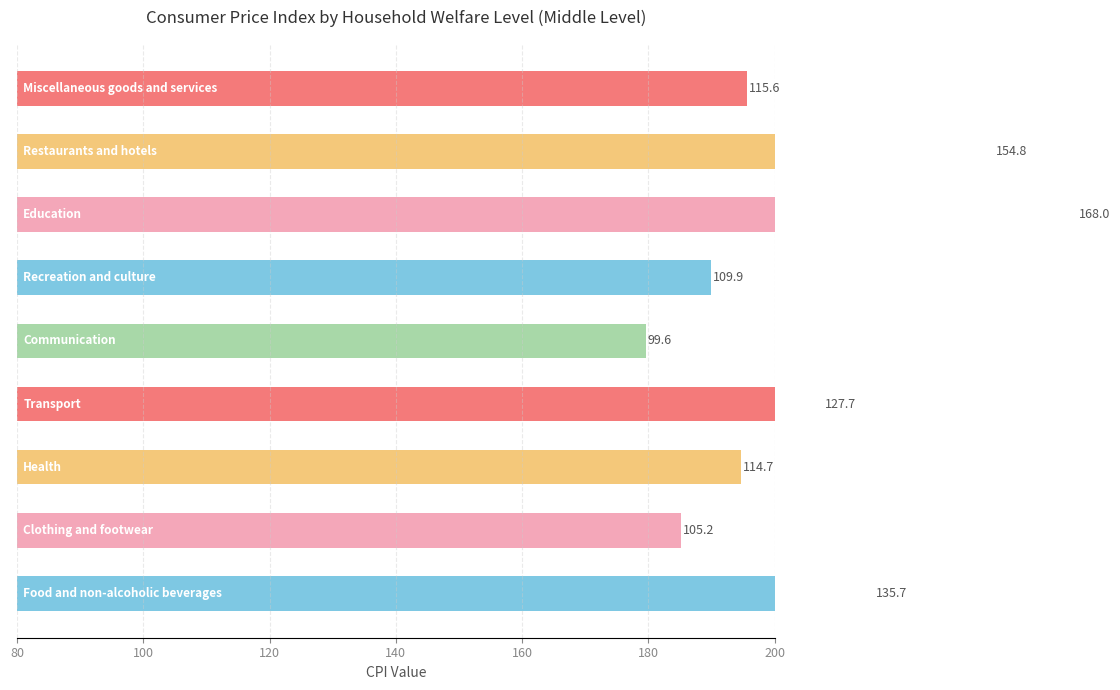

What is the maximum value shown in the chart?

168.0